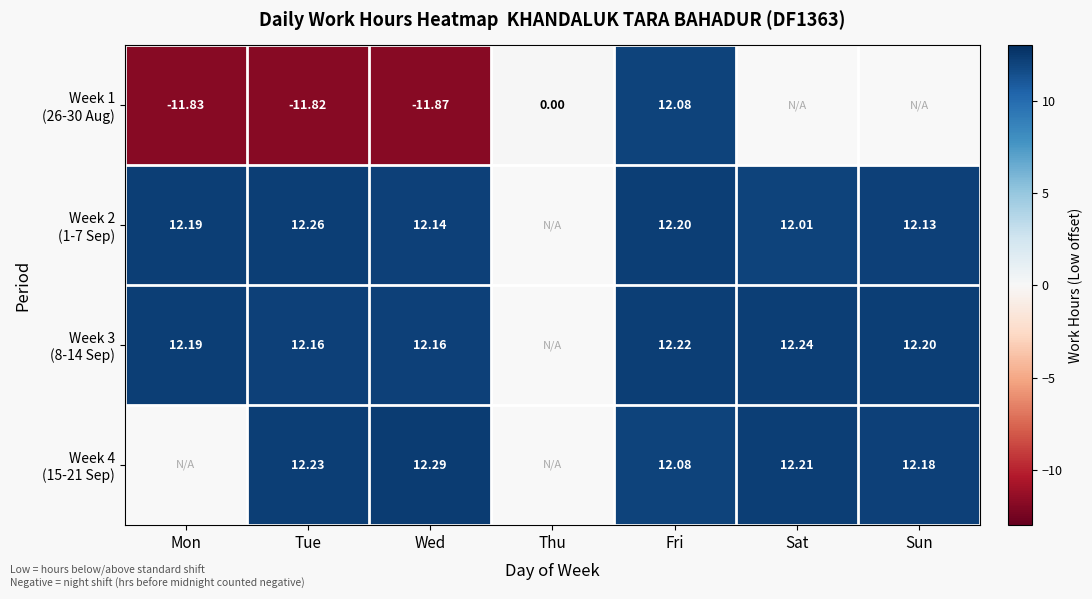

How many data points does each series have?

7